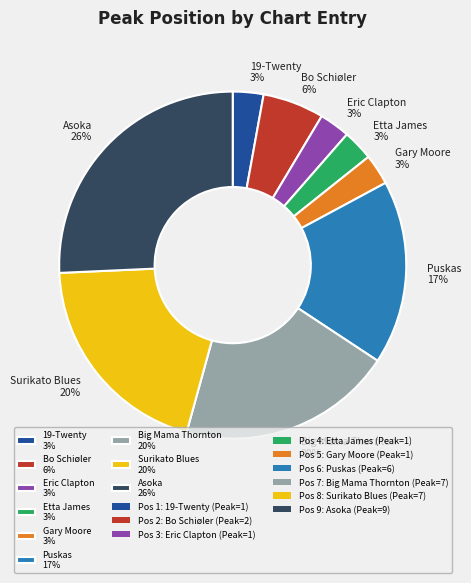

Combined, do Puskas 17% and Eric Clapton 3% account for over 50%?

No